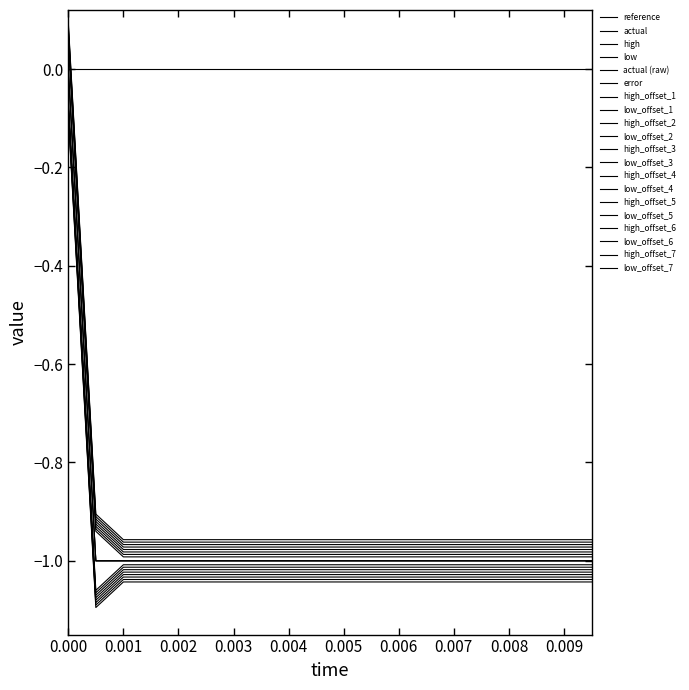

Does the chart display data point markers on the line(s)?

No